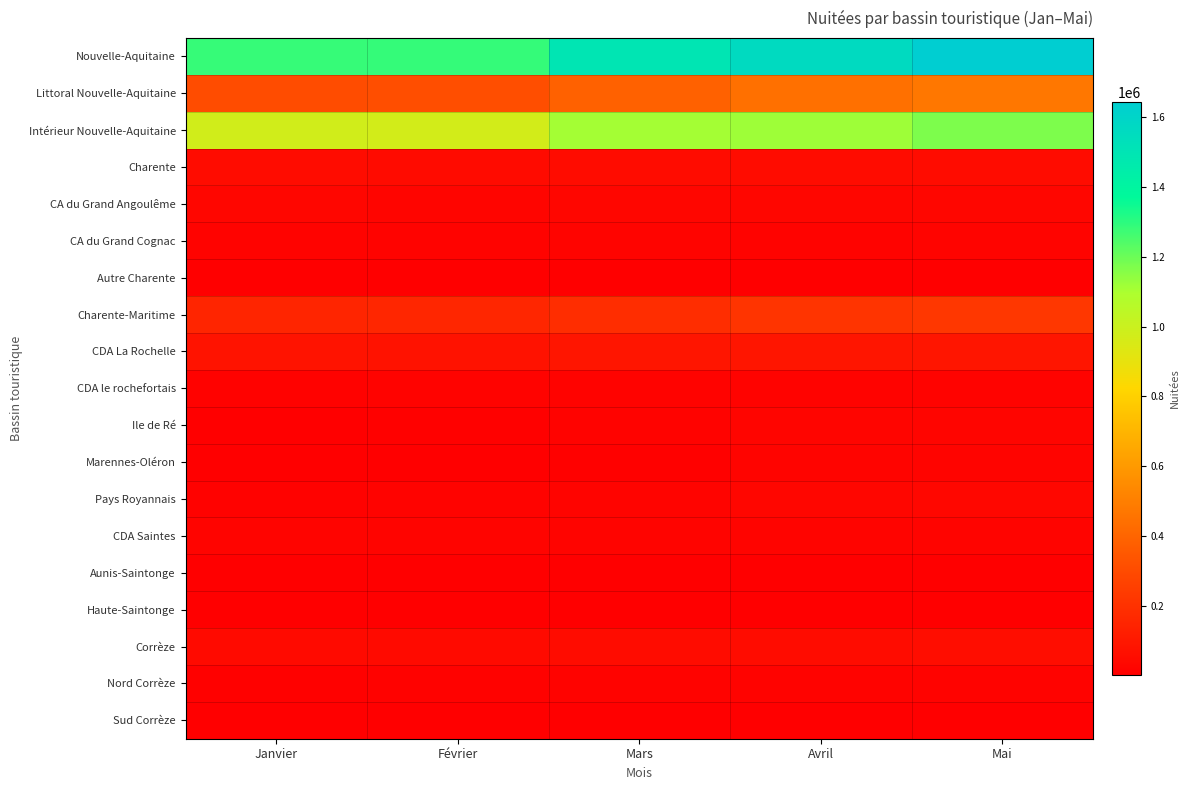

What is the difference between the highest and lowest values at Février?

1282577